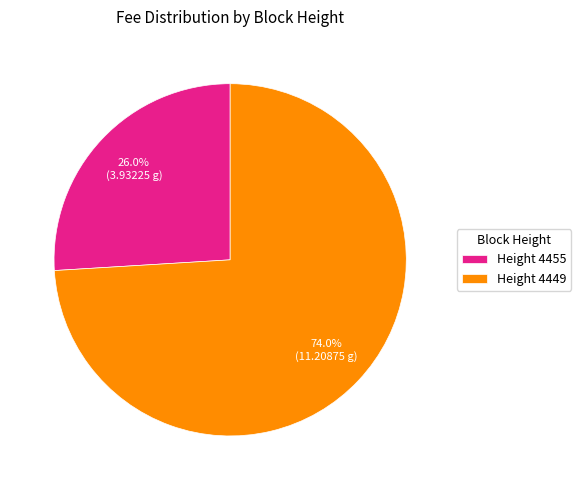

Is there a majority slice in this chart?

Yes